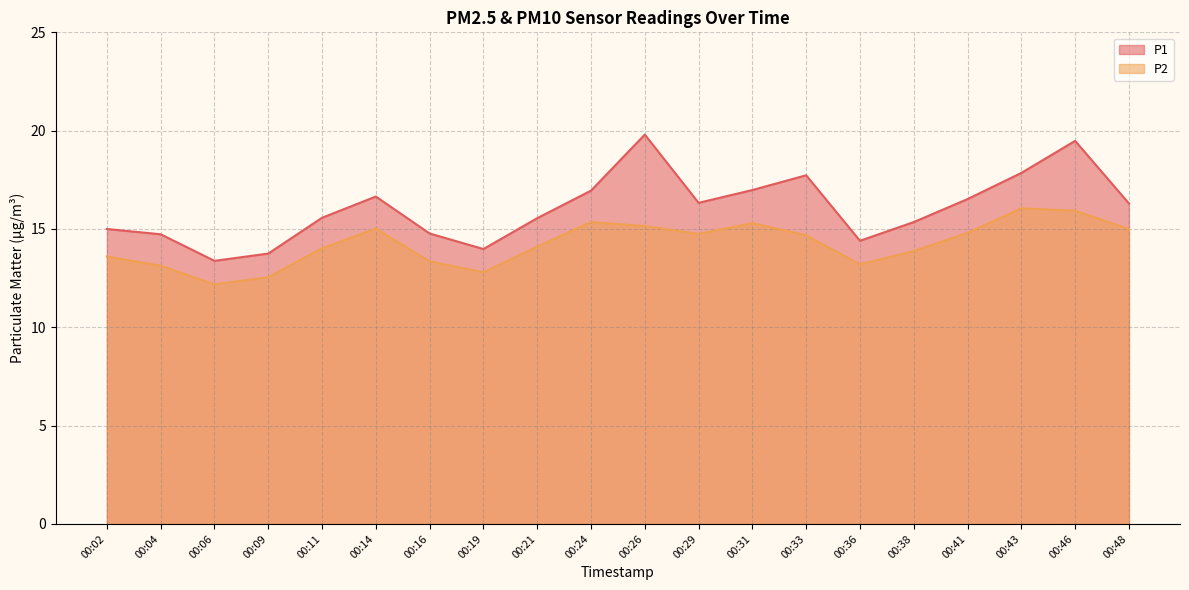

At which category does P2 reach its first local peak?

00:14